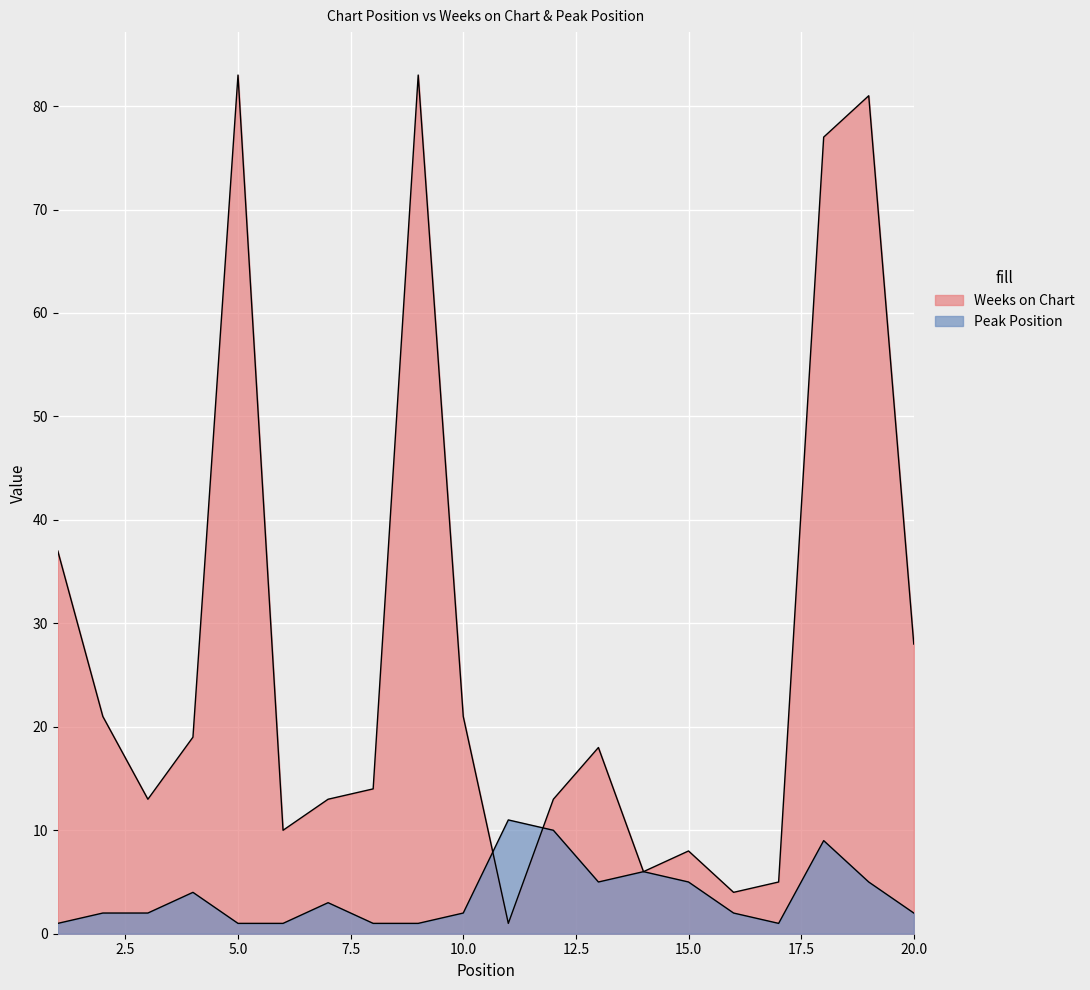

The value of Weeks on Chart at 2 is 34. True or false?

False